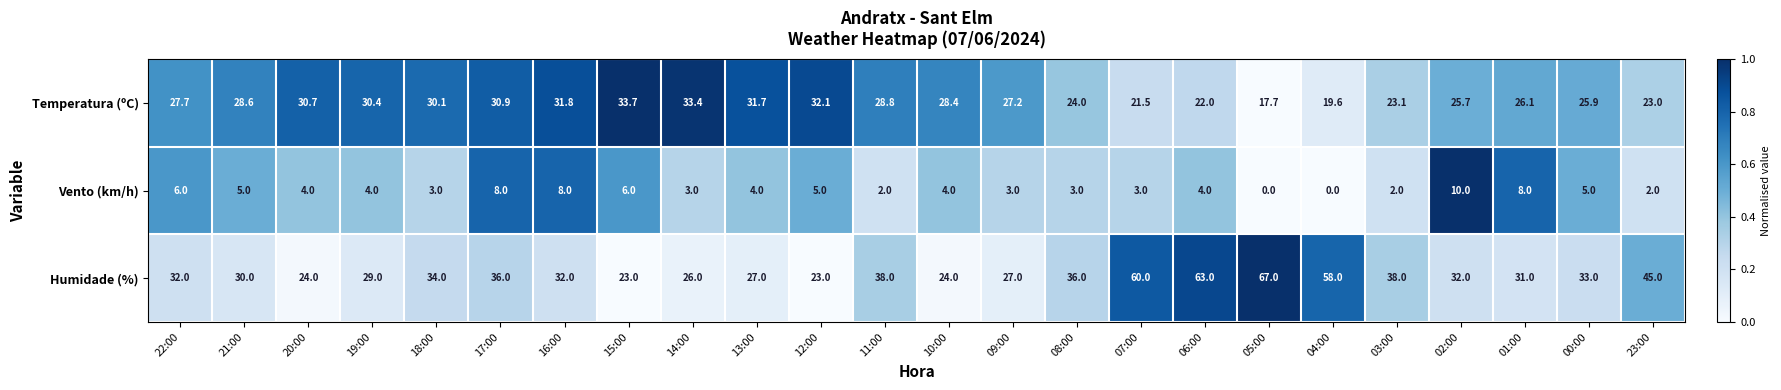

How many series are shown in this chart?

3